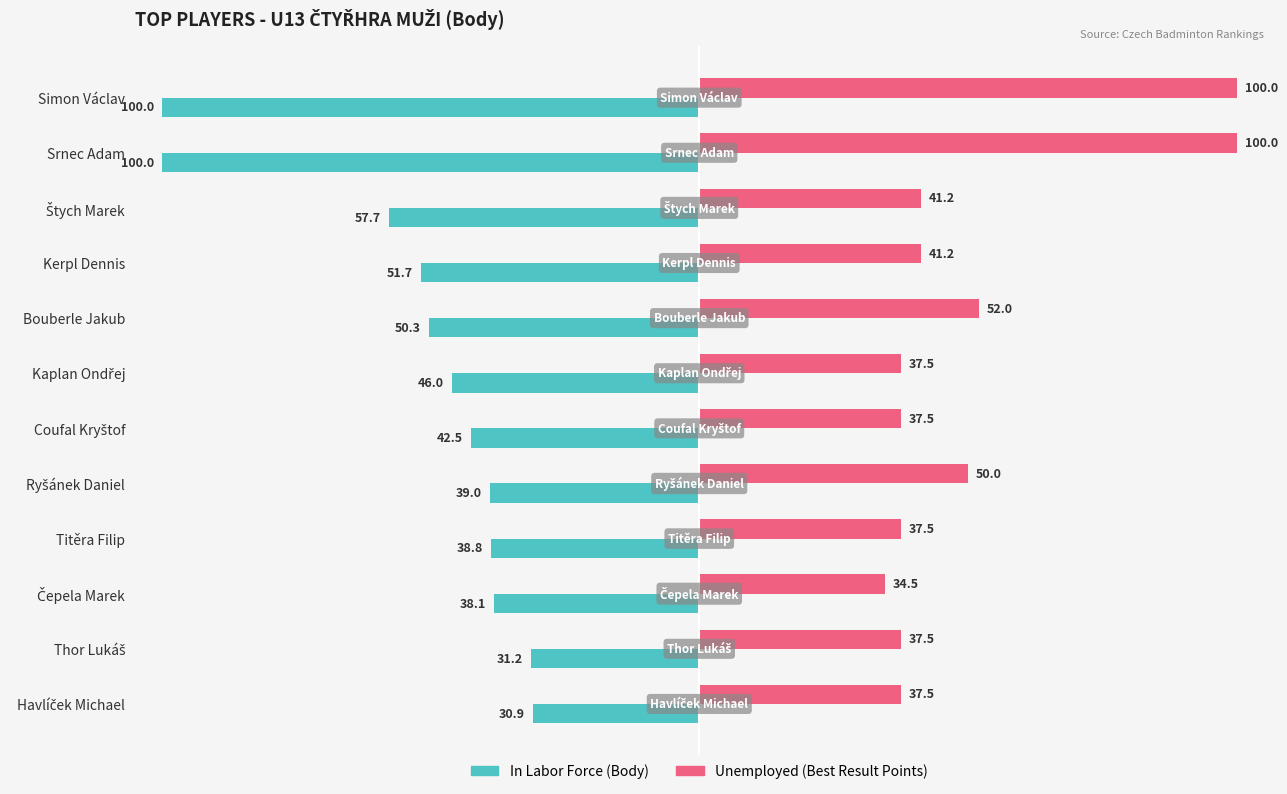

What is the greatest value displayed?

100.0